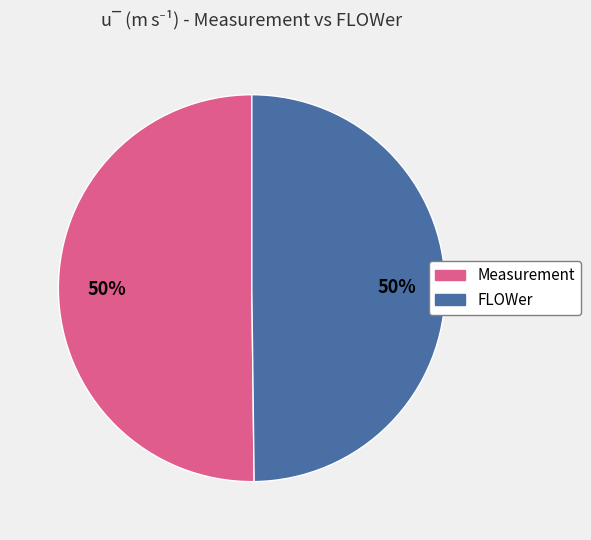

True or false: Measurement accounts for 50% of the total.

True